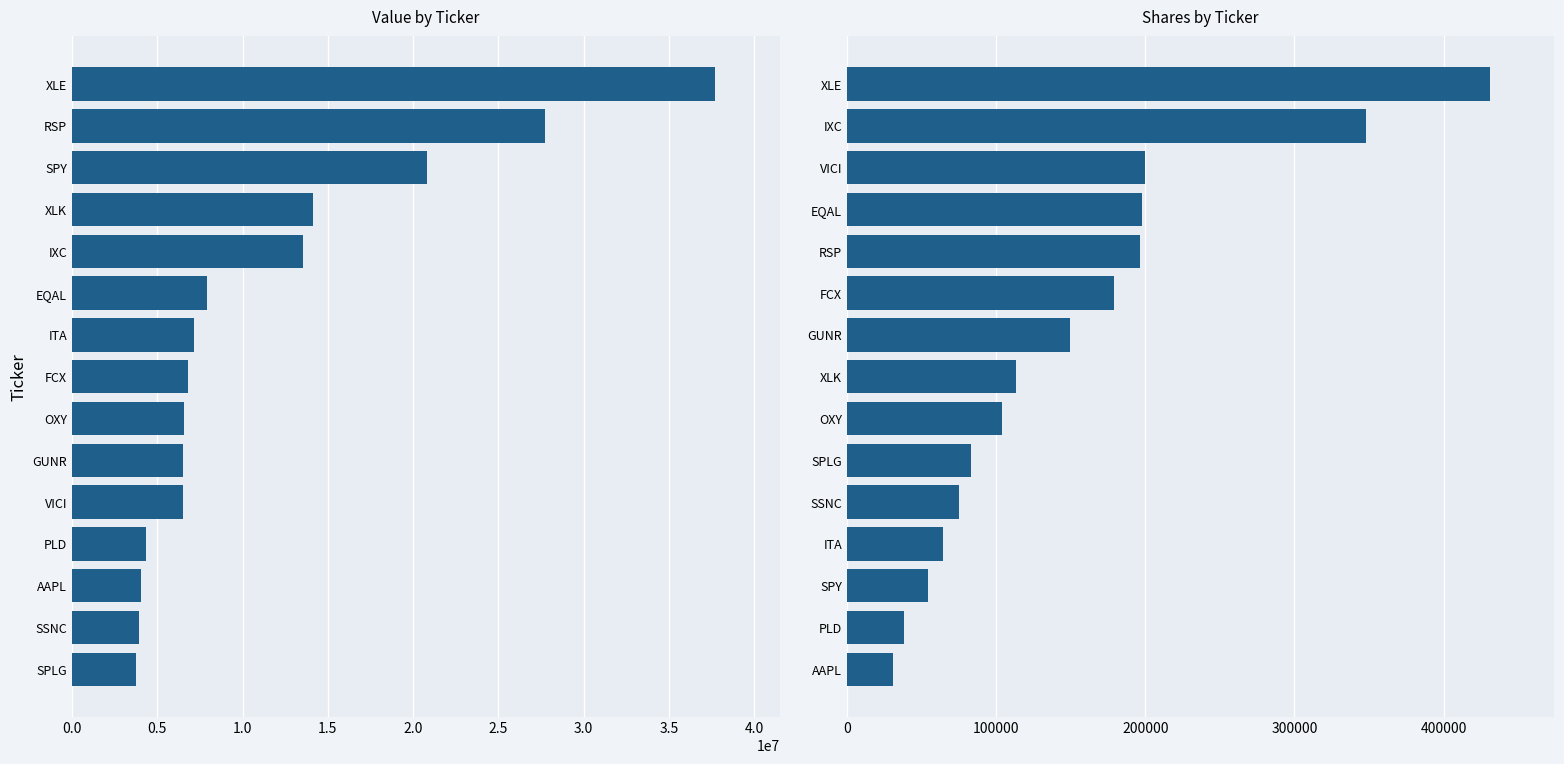

What is the approximate value of Value at XLE?

37716188